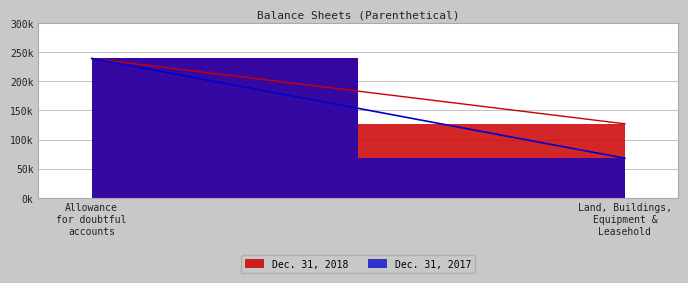

What value does the Dec. 31, 2018 series have at Allowance for doubtful accounts, to the nearest 100?

239000